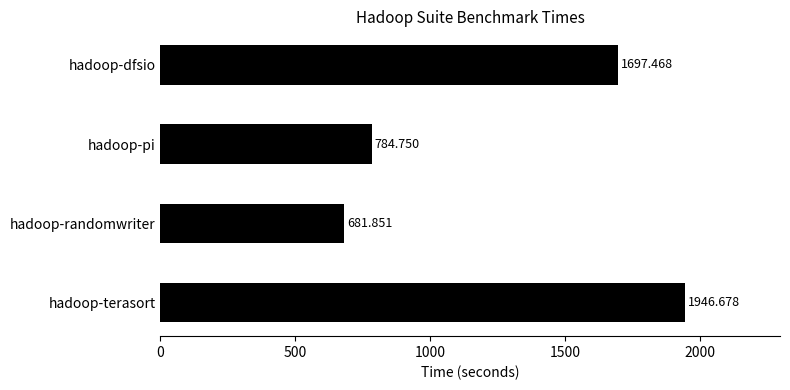

List the labels in order of value, largest first.

hadoop-terasort, hadoop-dfsio, hadoop-pi, hadoop-randomwriter